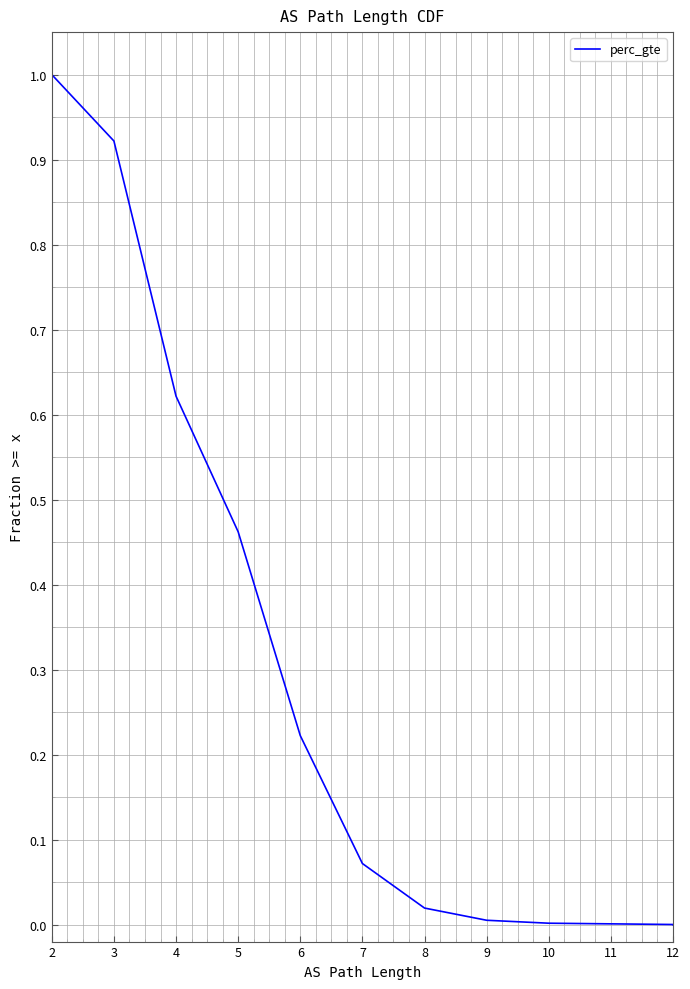

The chart shows a value of 0.0 at 6. True or false?

False